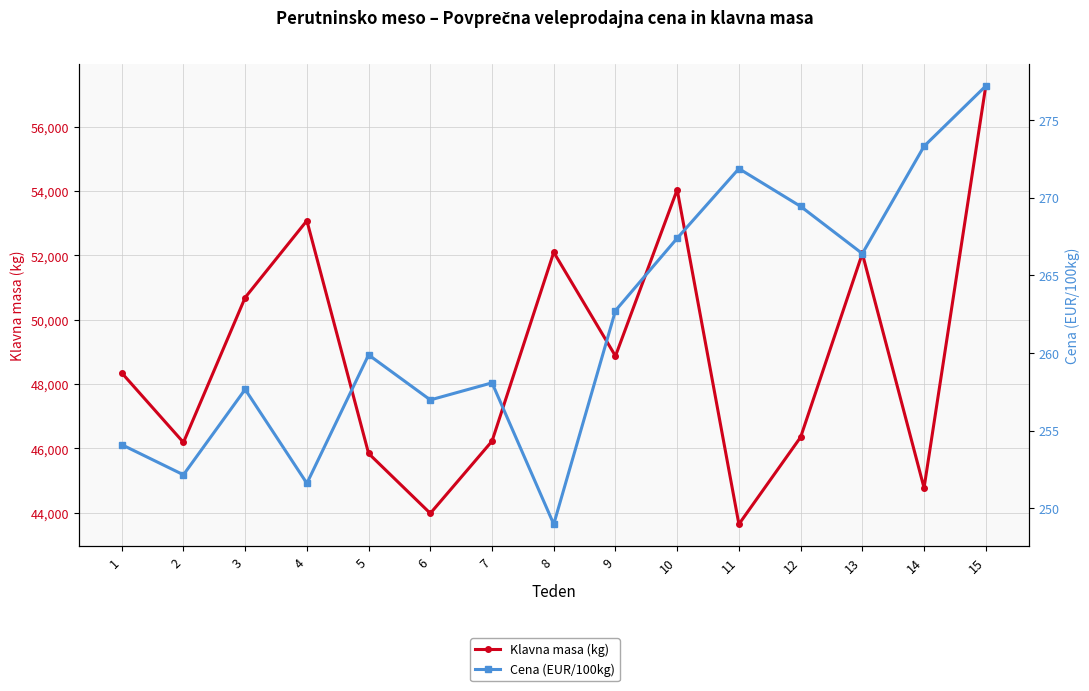

Where is the first local minimum for Klavna masa (kg)?

2